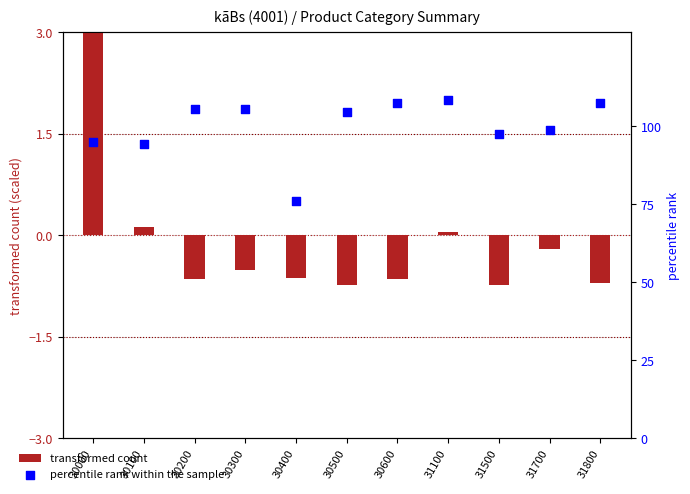

Is the value of percentile rank within the sample at 31100 greater than the value of transformed count at 30100?

Yes